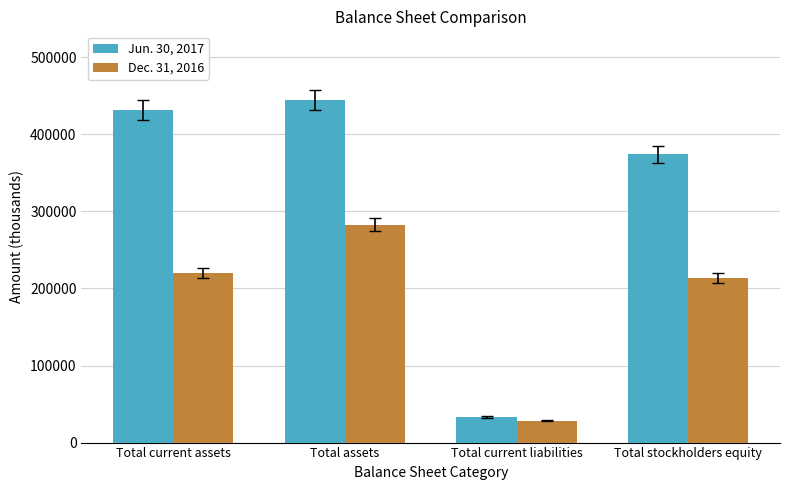

What is the difference between the maximum and minimum values in the Dec. 31, 2016 series?

254283